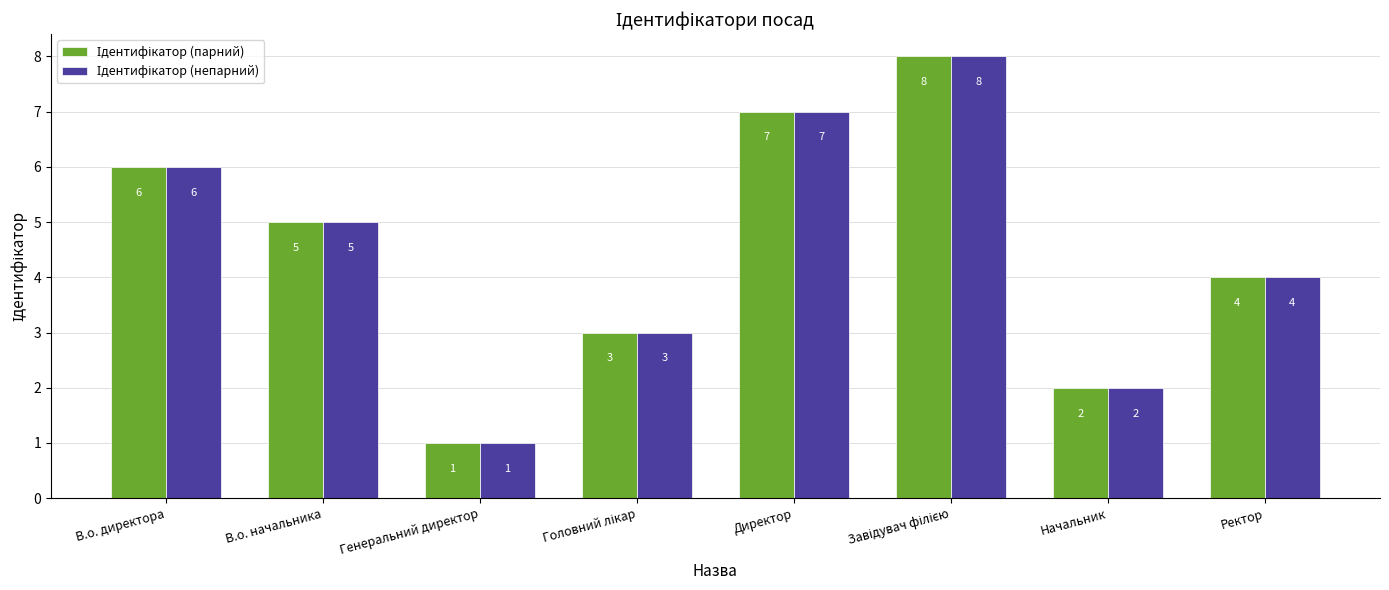

Does the chart contain stacked bars?

No